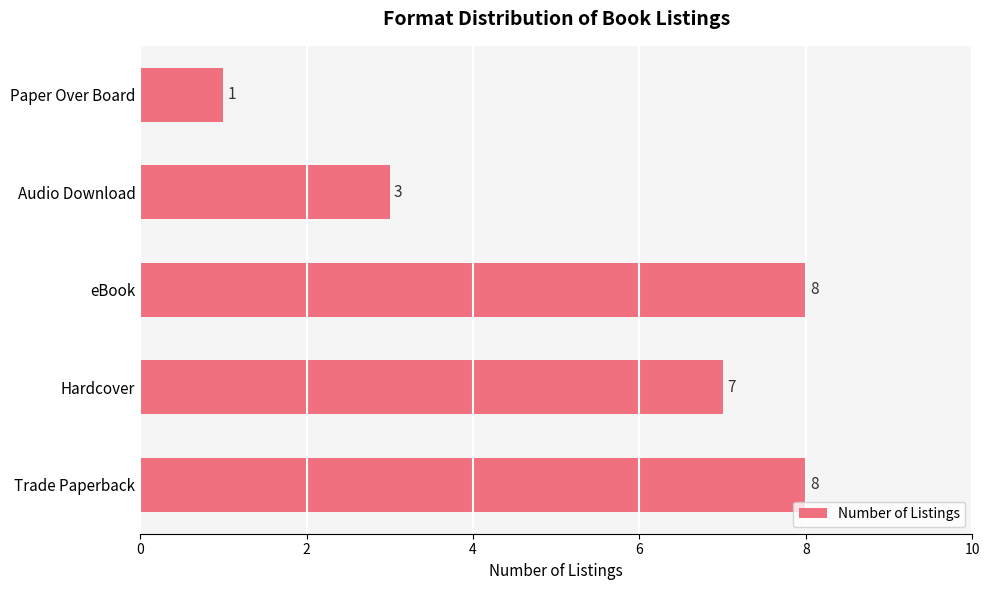

Reading bottom to top, list all the values displayed in this chart.

Trade Paperback=8	Hardcover=7	eBook=8	Audio Download=3	Paper Over Board=1